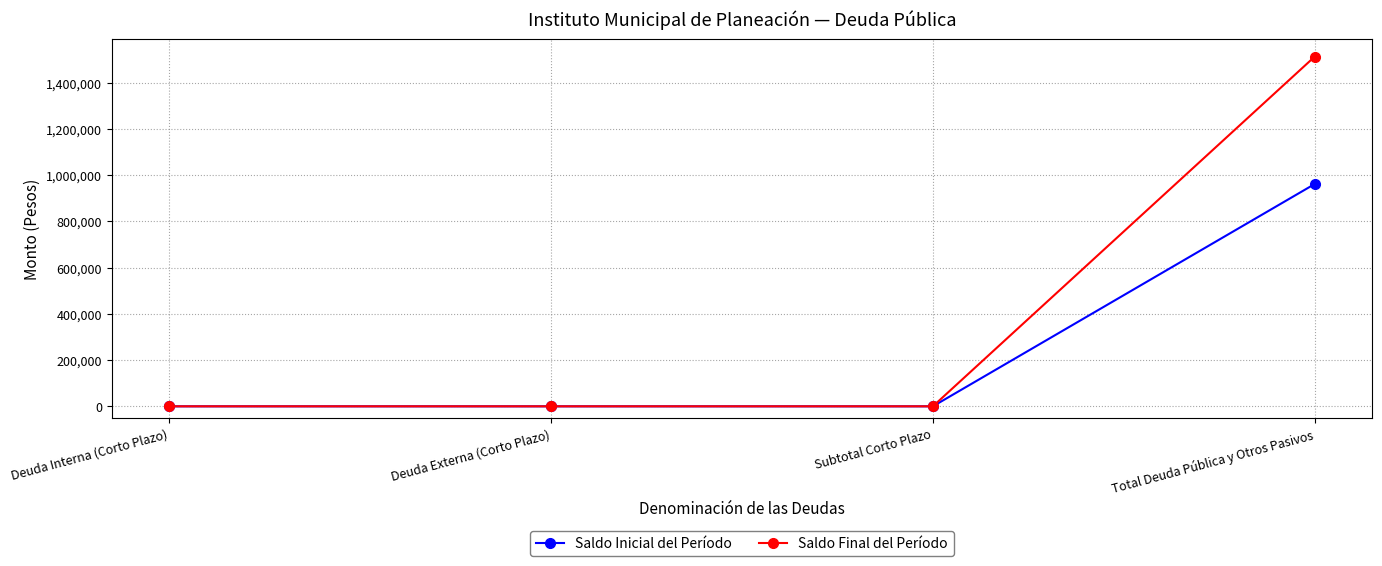

At which category is the sum across all series the highest?

Total Deuda Pública y Otros Pasivos